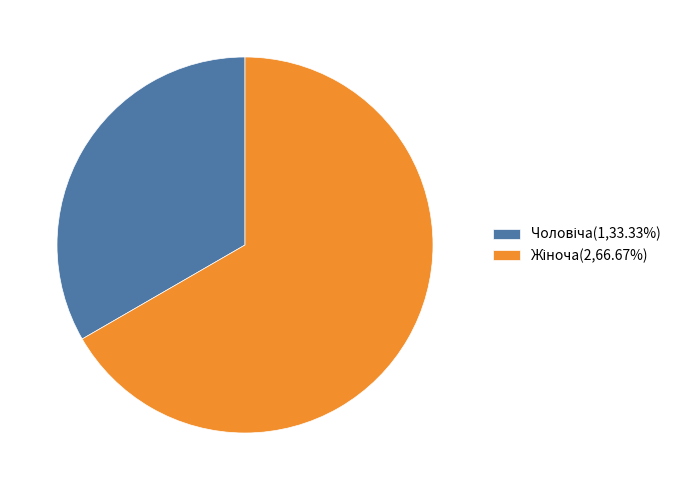

Is there a majority slice in this chart?

Yes